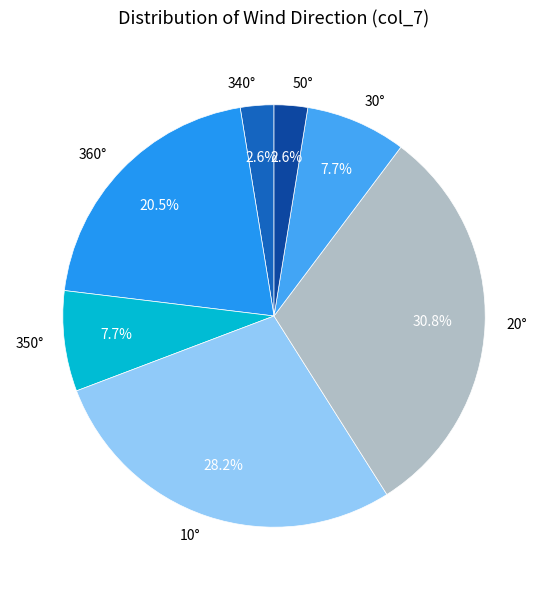

What percentage do 50° and 360° together represent?

23.1%